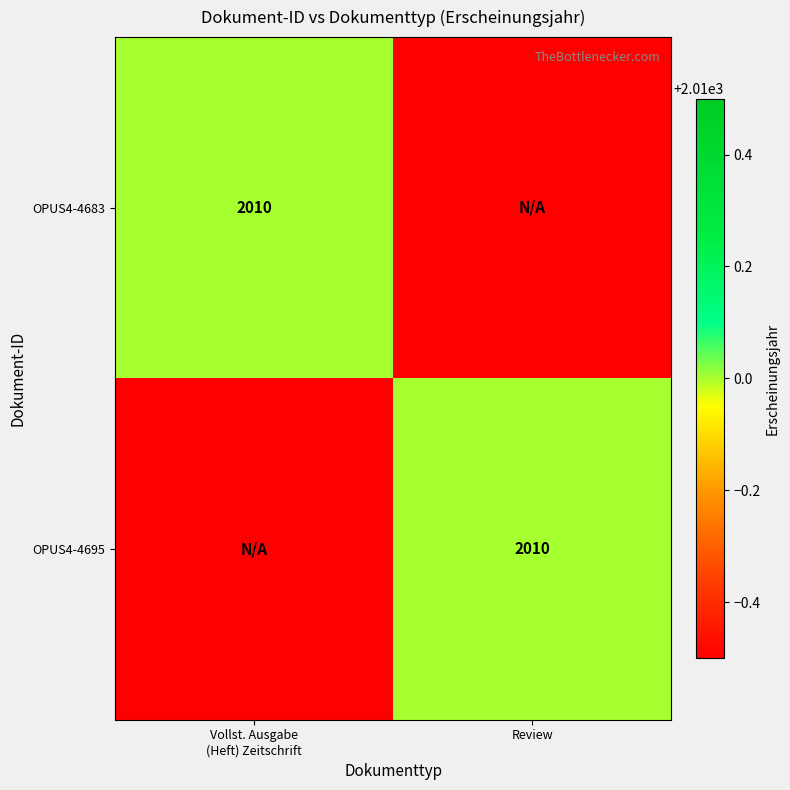

True or false: OPUS4-4695 has a value of 2010 at Review.

True